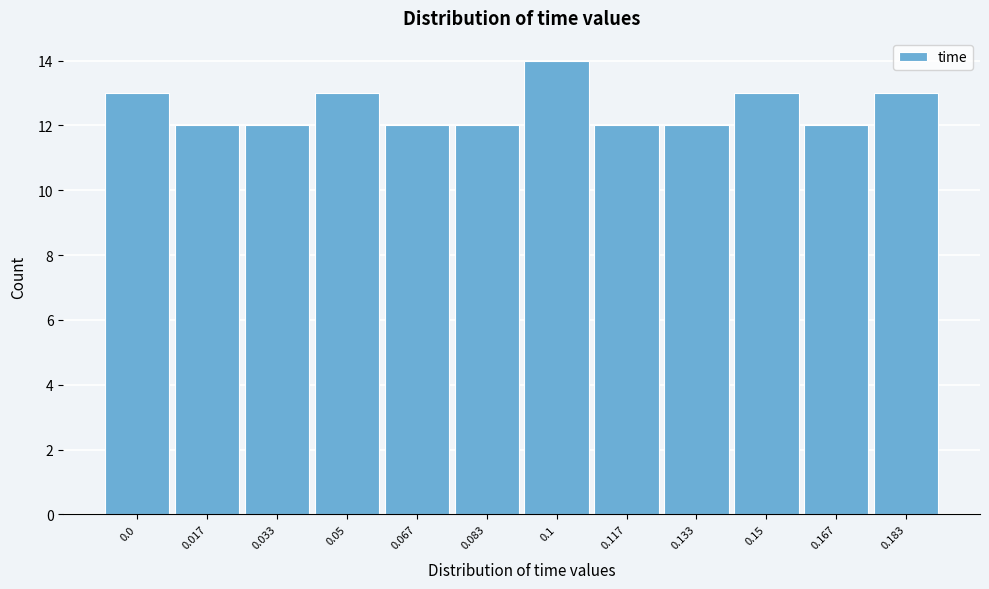

Reading left to right, extract all data points from this chart.

0.0=13	0.017=12	0.033=12	0.05=13	0.067=12	0.083=12	0.1=14	0.117=12	0.133=12	0.15=13	0.167=12	0.183=13